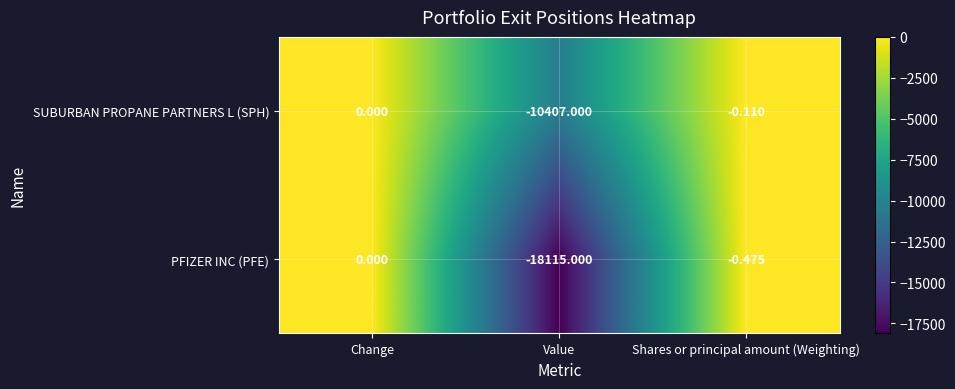

At which category is the sum across all series the highest?

Change